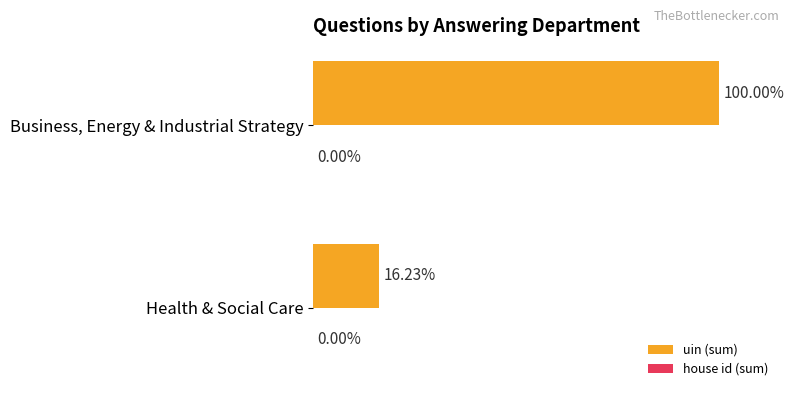

Where is uin (sum) nearest to the value 58?

Health & Social Care